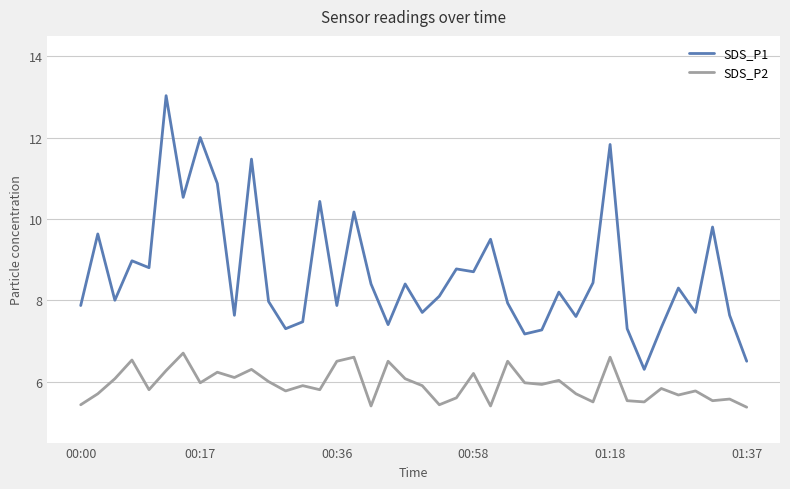

Count the number of categories in the chart.

40